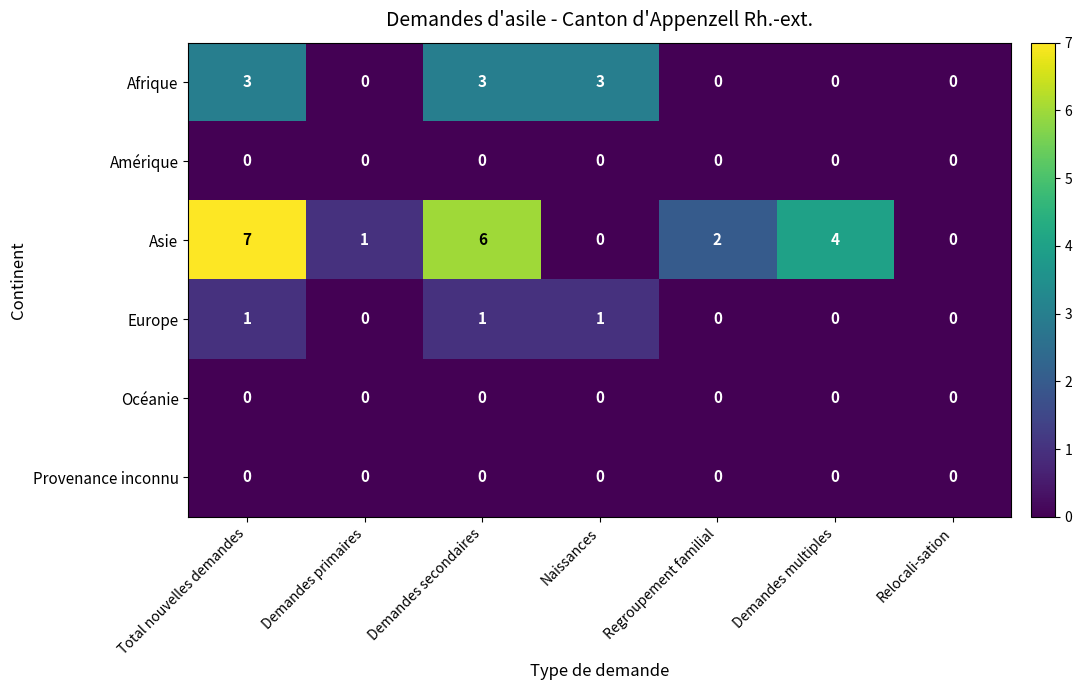

At which category is the sum across all series the highest?

Total nouvelles demandes